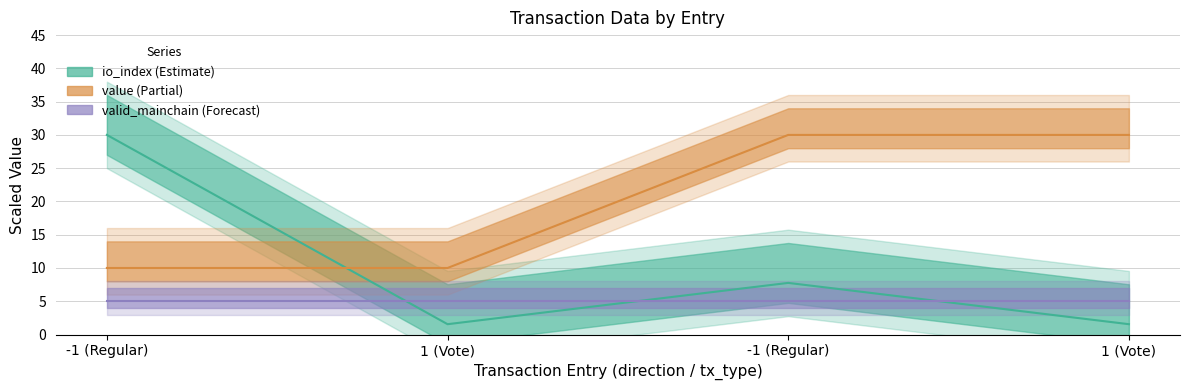

What is the difference between the value values at 1 (Vote) and -1 (Regular)?

20.0